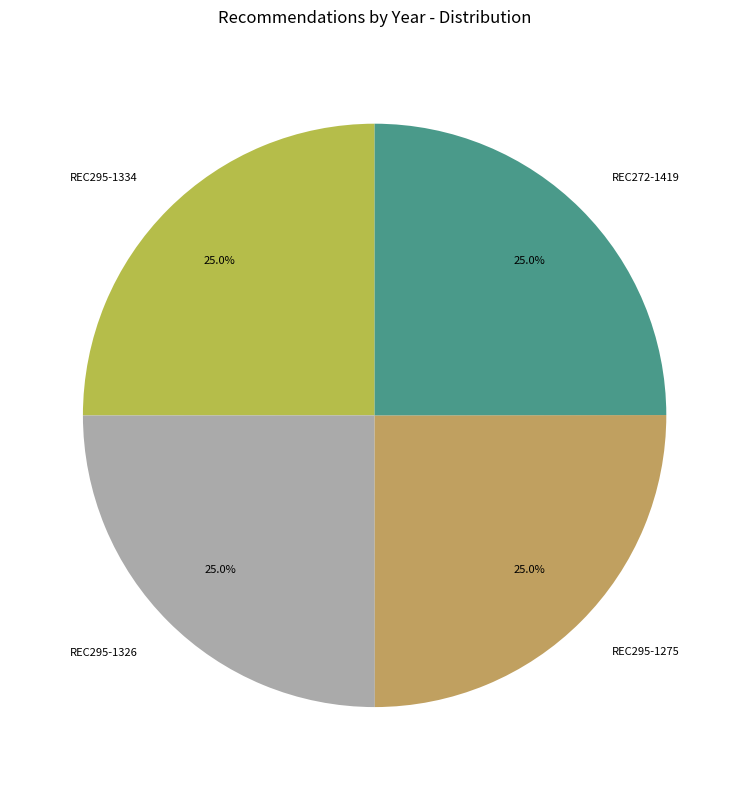

What is the ratio of the value at REC272-1419 to the value at REC295-1275?

1.0